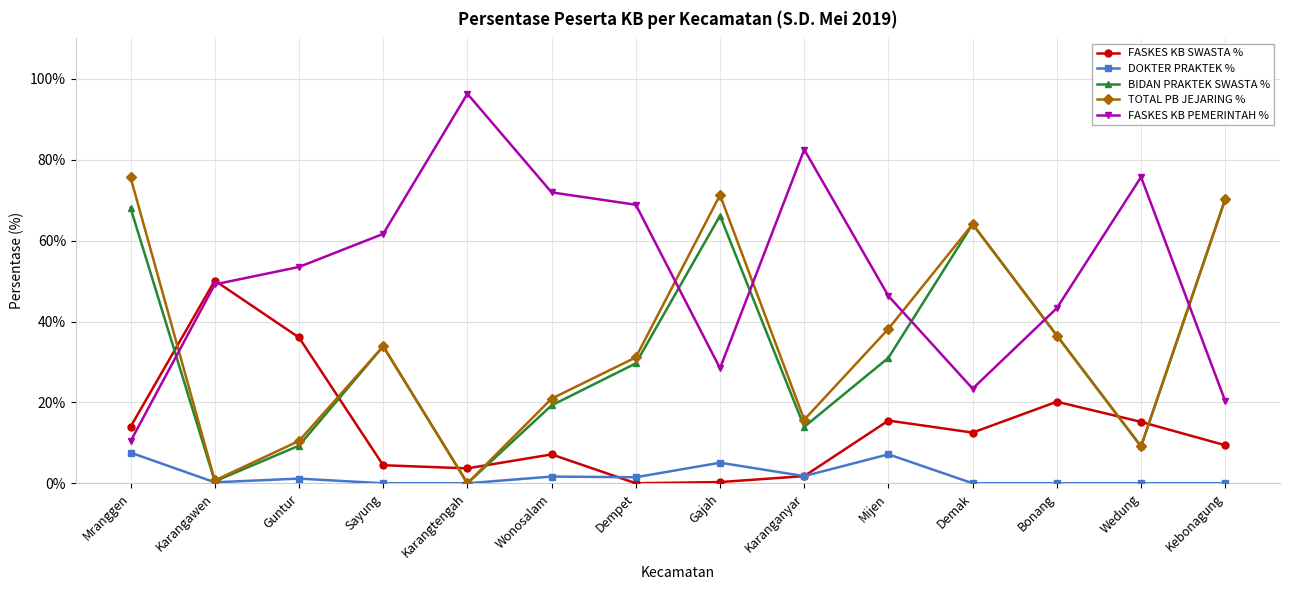

Is it true that BIDAN PRAKTEK SWASTA % equals 95.4 at Gajah?

False